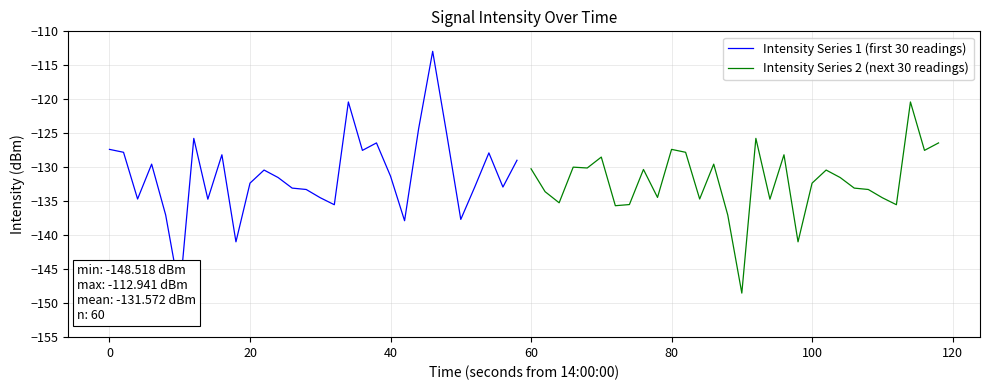

At which label does Intensity Series 2 (next 30 readings) first exceed -131?

60